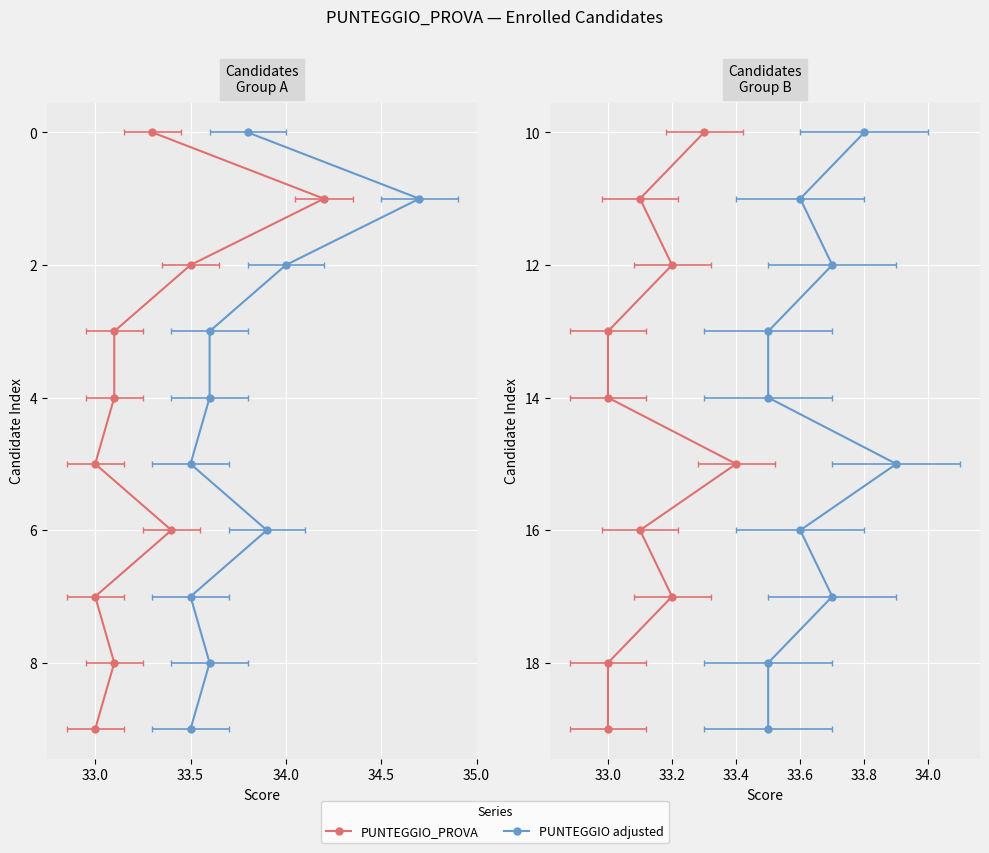

What are all the series names shown in the legend?

PUNTEGGIO_PROVA, PUNTEGGIO adjusted